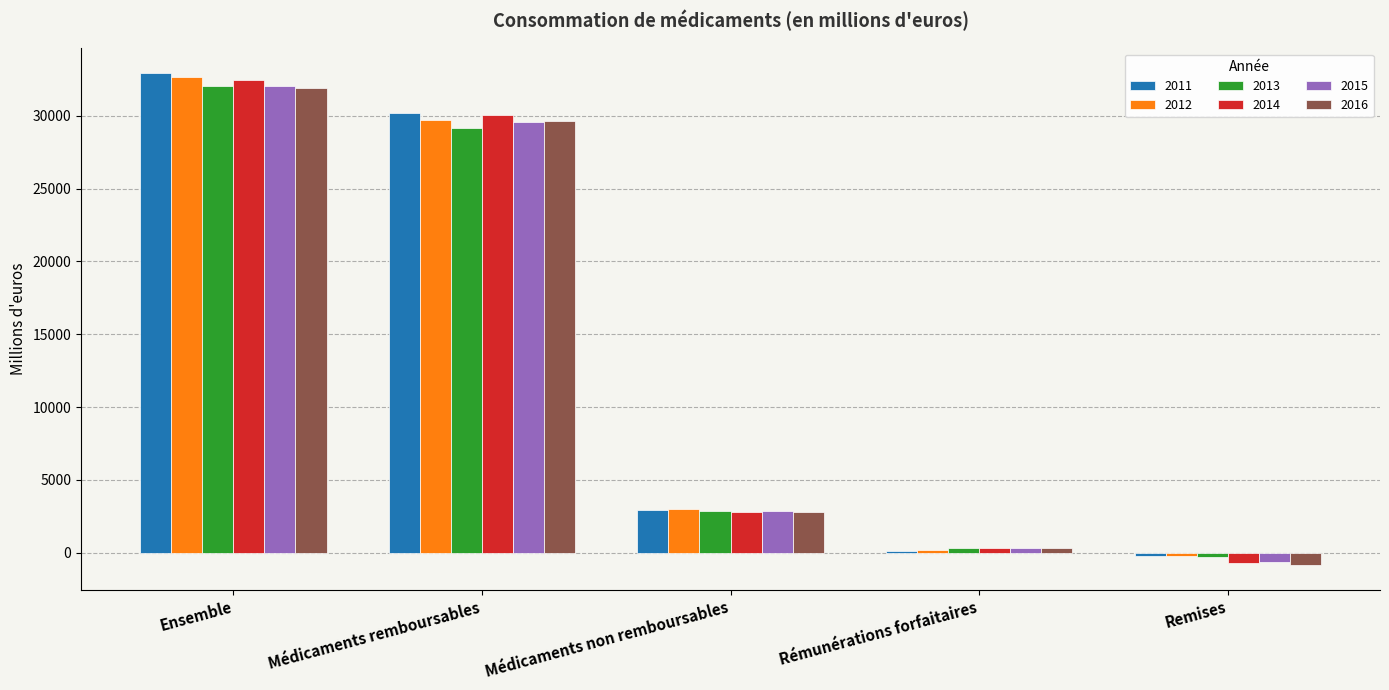

At which category is the sum across all series the highest?

Ensemble